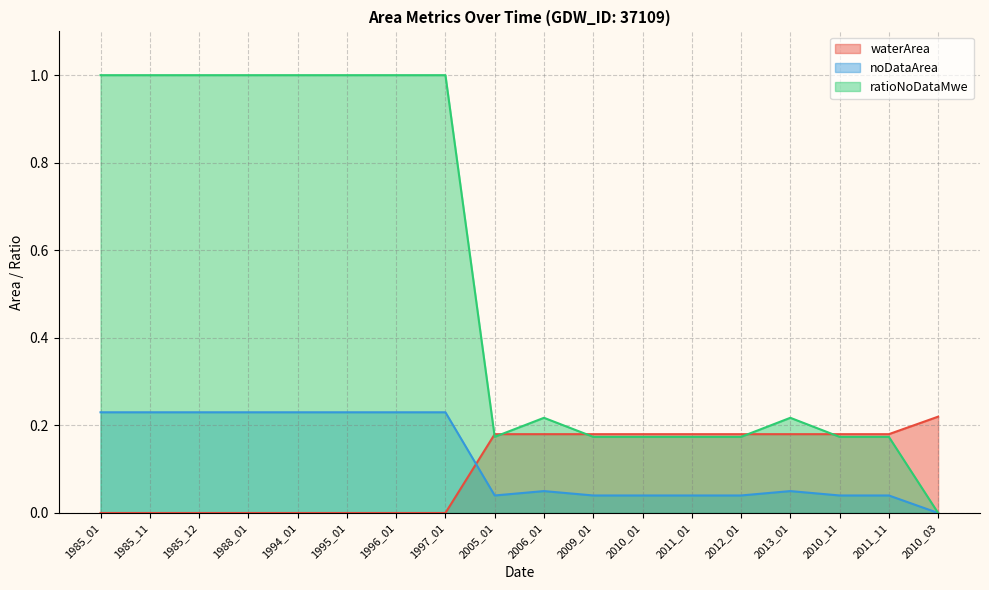

What is the maximum value shown in the chart?

1.0